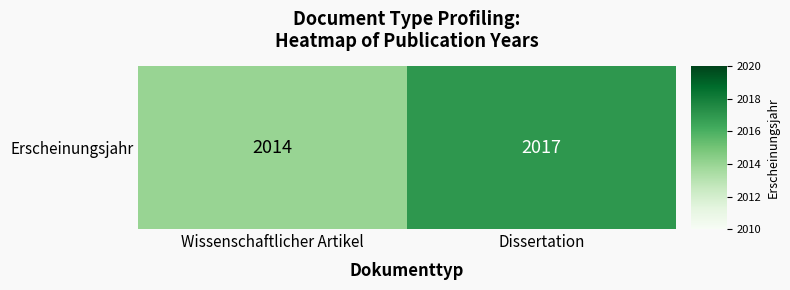

At which label is the value closest to 2015?

Wissenschaftlicher Artikel